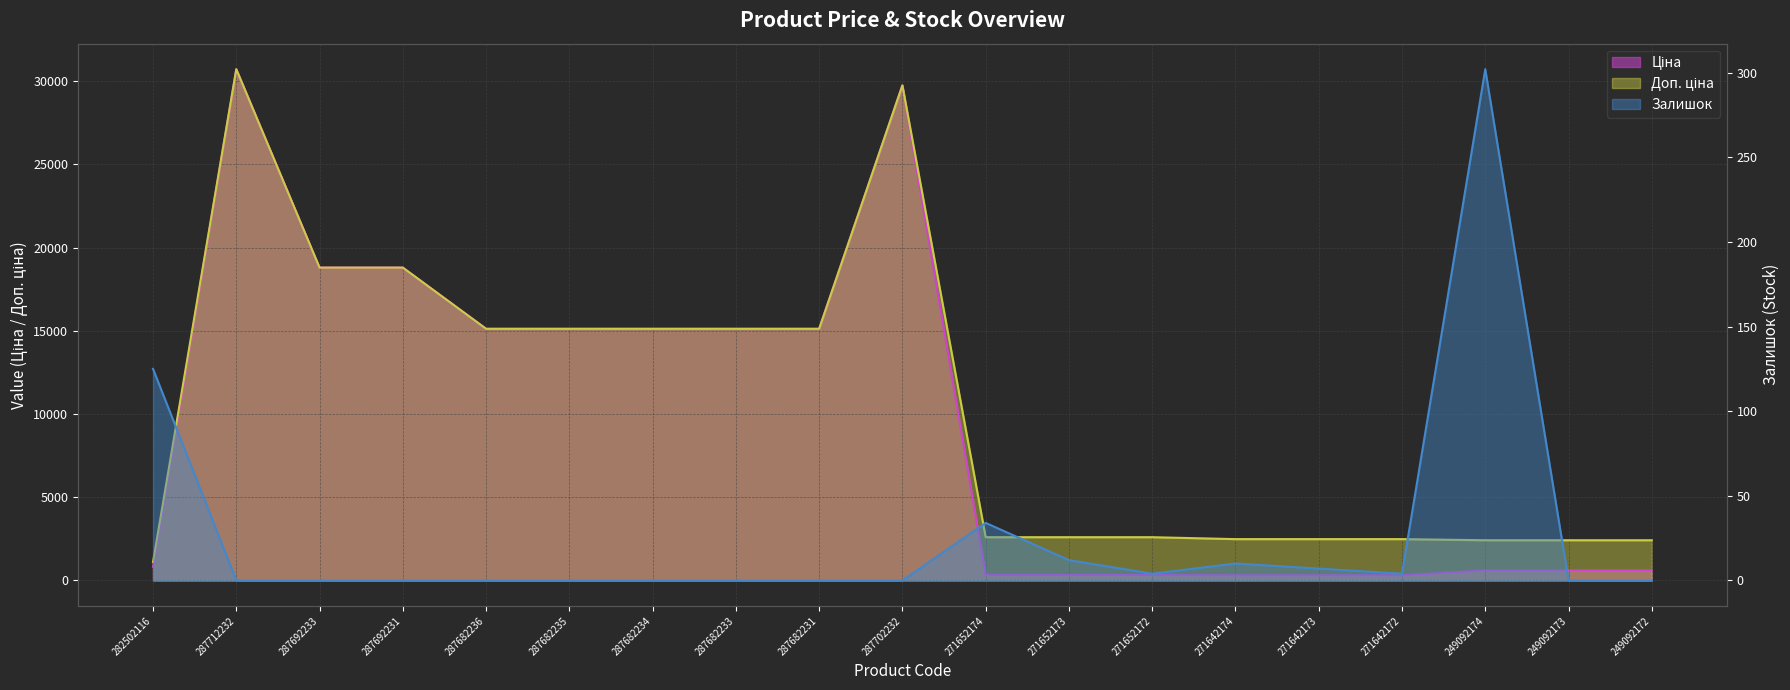

What is the difference between the highest and lowest values at 287712232?

30717.1